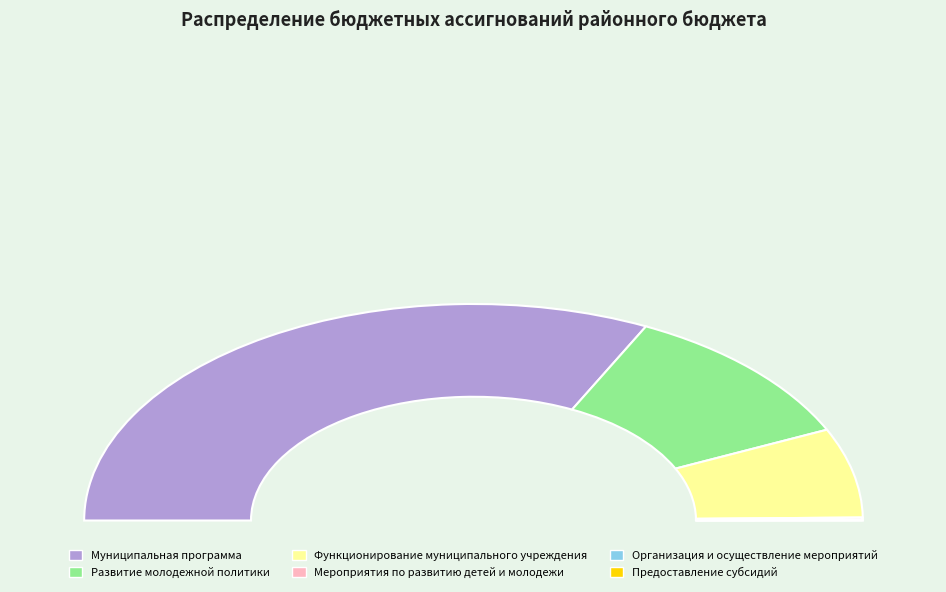

To the nearest percent, what percentage of the pie is Муниципальная программа?

65%